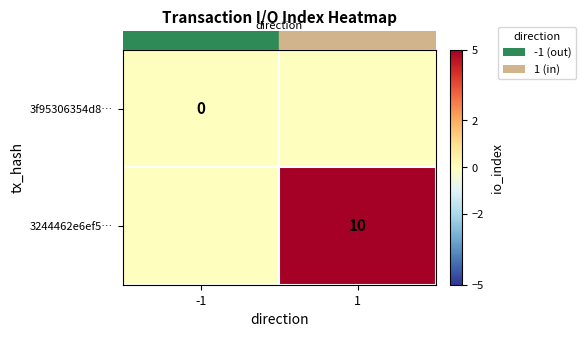

Which series has the widest spread of values?

row_1